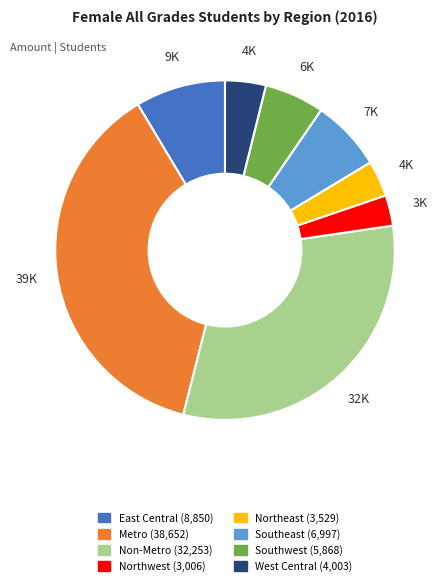

Does Northwest account for over 50% of the chart?

No